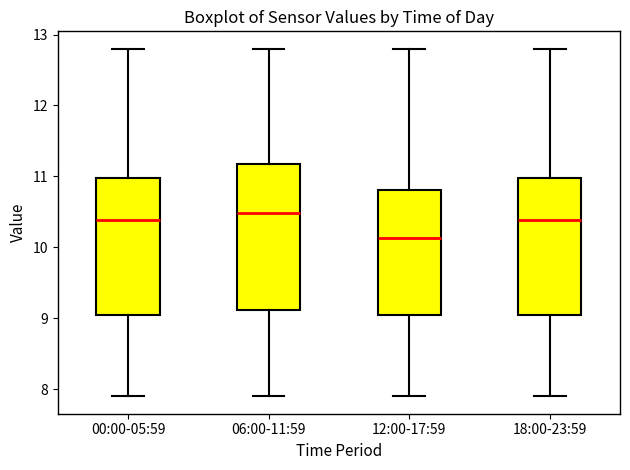

Which box is the tallest, from its lower edge to its upper edge?

06:00-11:59